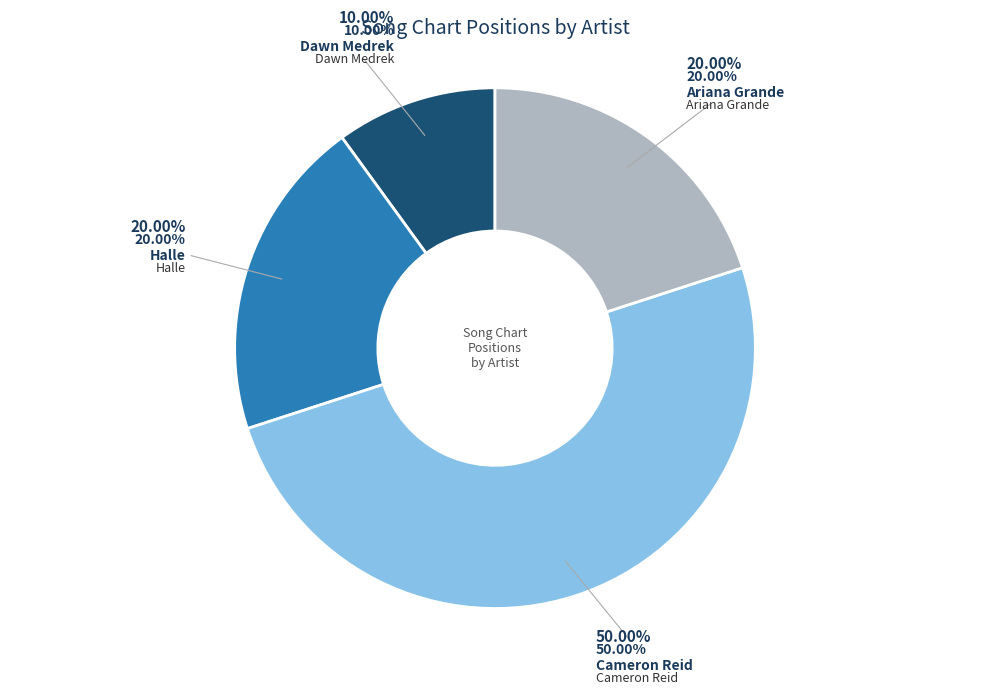

To the nearest percent, what is the combined percentage of Cameron Reid and Dawn Medrek?

60%